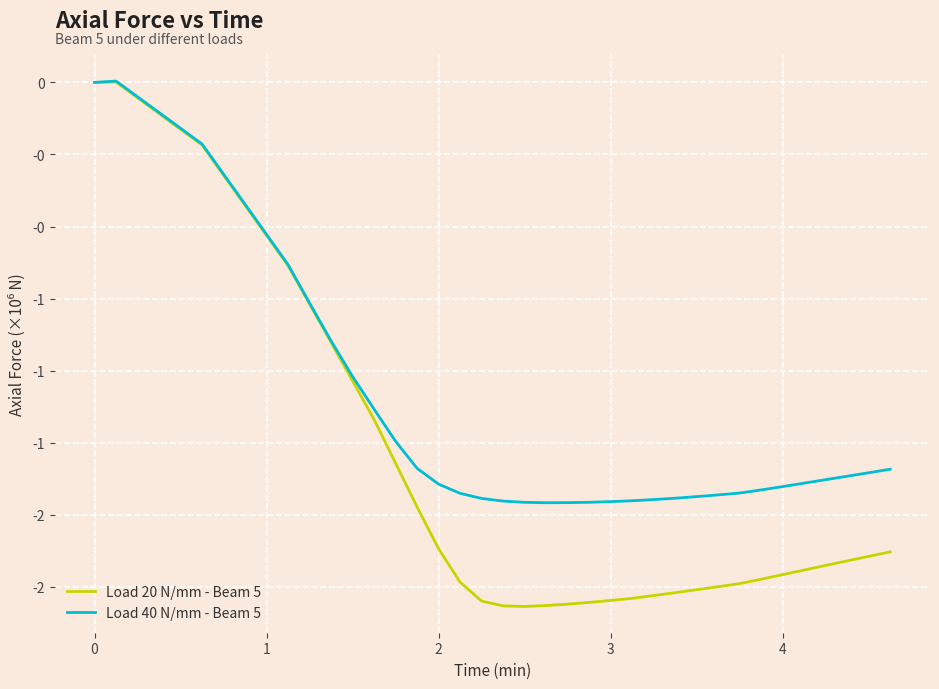

True or false: Load 20 N/mm - Beam 5 and Load 40 N/mm - Beam 5 intersect in this chart.

False